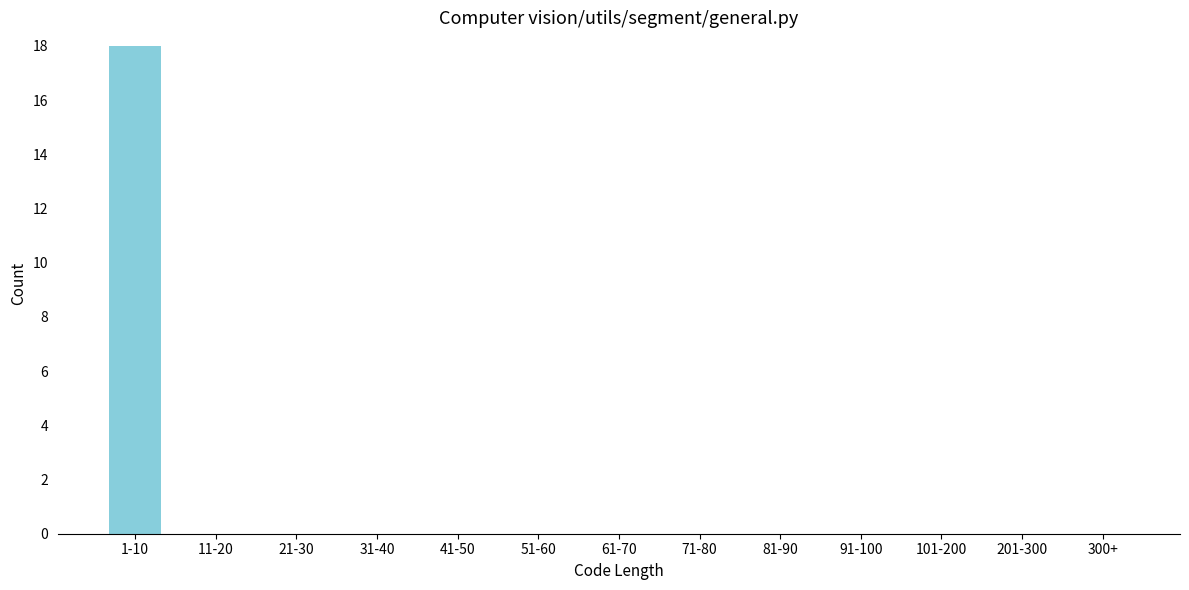

Reading left to right, extract all data points from this chart.

1-10=18	11-20=0	21-30=0	31-40=0	41-50=0	51-60=0	61-70=0	71-80=0	81-90=0	91-100=0	101-200=0	201-300=0	300+=0